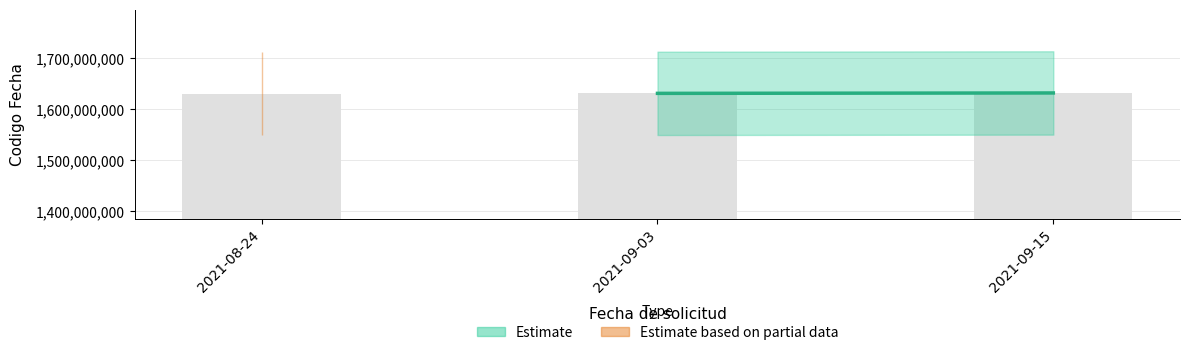

True or false: the data shows 1631008129 at 2021-09-03.

True